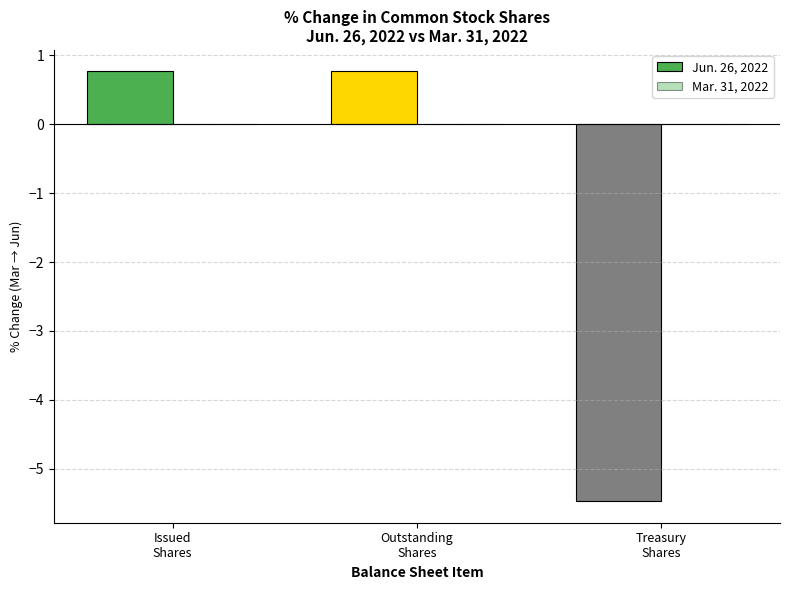

Reading left to right, what are all the values shown in this chart?

Jun. 26, 2022: 0.8	0.8	-5.5
Mar. 31, 2022: 0.0	0.0	0.0